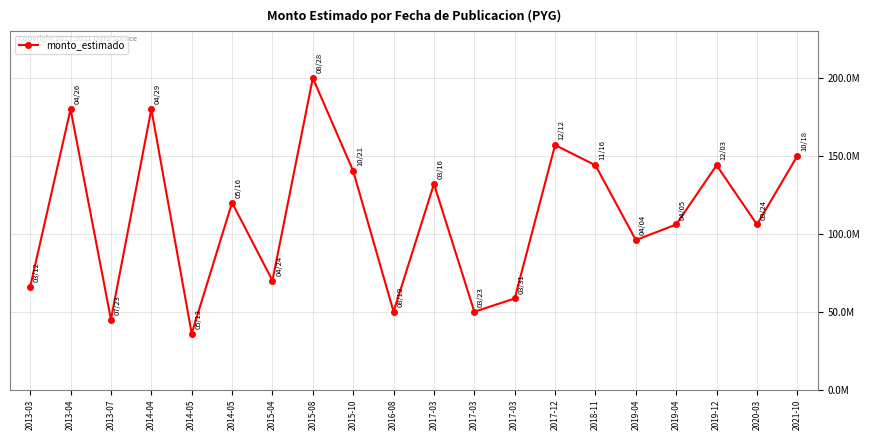

Reading left to right, extract all data points from this chart.

2013-03=66000000	2013-04=180000000	2013-07=45000000	2014-04=180000000	2014-05=36000000	2014-05=120000000	2015-04=70000000	2015-08=200000000	2015-10=140312000	2016-08=50000000	2017-03=132000000	2017-03=50000000	2017-03=58500000	2017-12=156975000	2018-11=144000000	2019-04=96000000	2019-04=106000000	2019-12=144000000	2020-03=106000000	2021-10=150000000